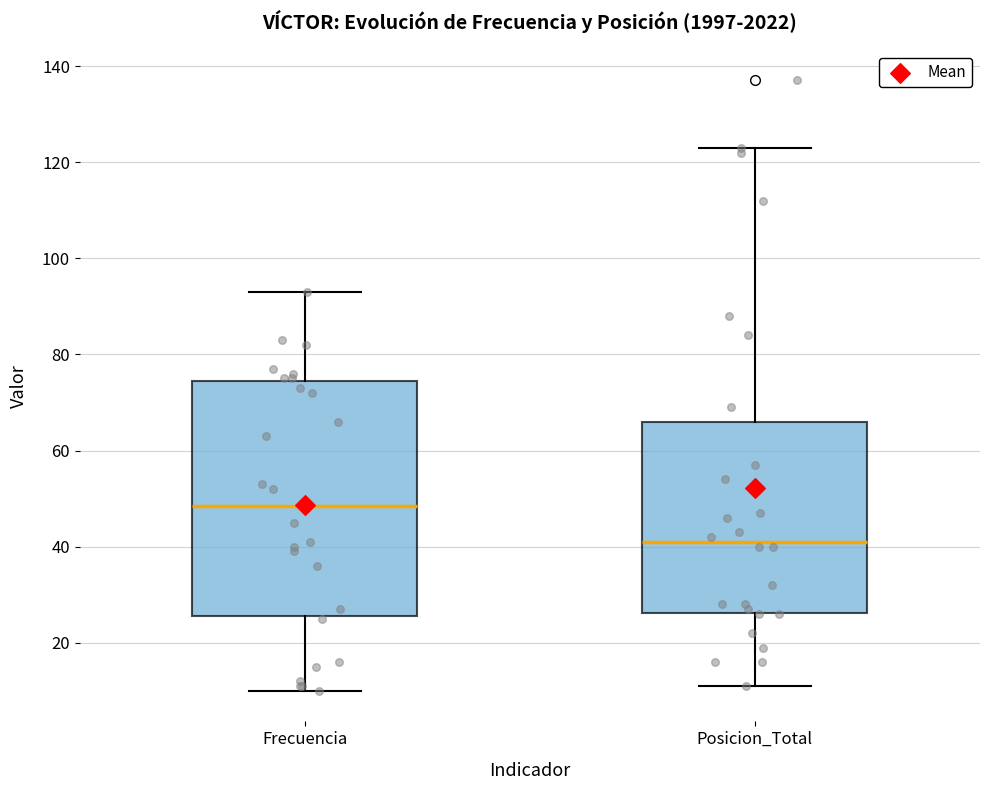

Reading left to right, transcribe this box plot: for each box, give where its median line is, the range the box spans, and where its two whiskers end, as read against the y-axis. The values are not printed on the chart, so give them approximately, as read against the axis.

Frecuencia: median 48, box 26 to 74, whiskers 10 to 94
Posicion_Total: median 42, box 26 to 66, whiskers 12 to 124